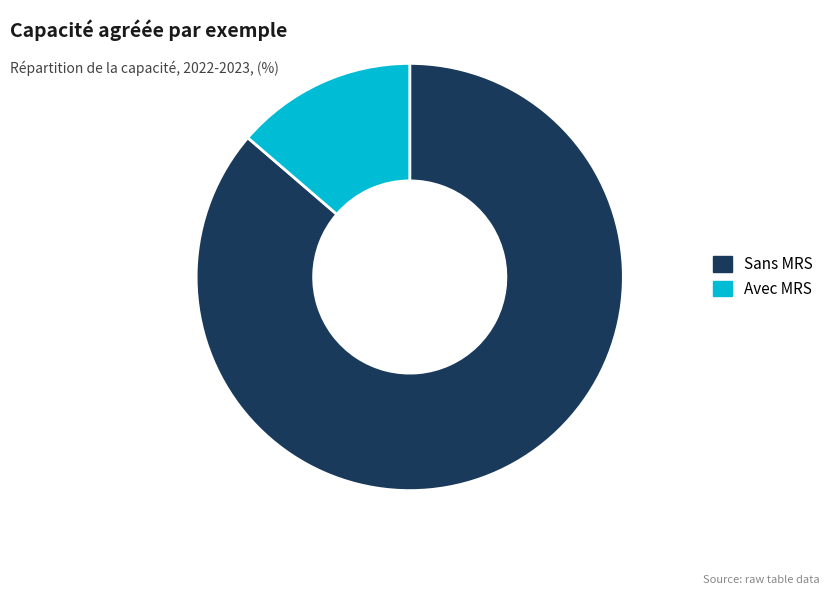

Is the sum of Sans MRS and Avec MRS greater than half?

Yes